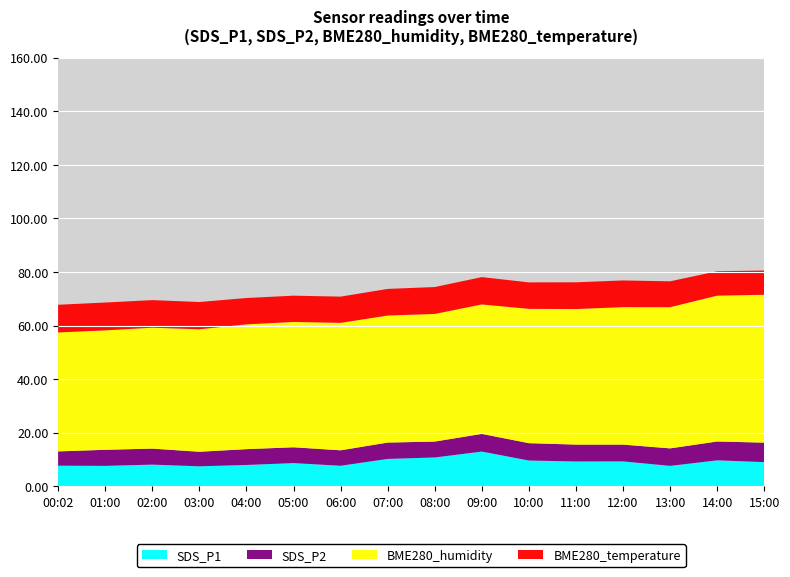

Reading left to right, extract all data points from this chart.

SDS_P1: 00:02=7.7	01:00=7.6	02:00=8.1	03:00=7.5	04:00=8.0	05:00=8.7	06:00=7.7	07:00=10.2	08:00=10.8	09:00=13.0	10:00=9.6	11:00=9.3	12:00=9.3	13:00=7.6	14:00=9.7	15:00=9.0
SDS_P2: 00:02=5.3	01:00=6.0	02:00=6.0	03:00=5.4	04:00=5.9	05:00=5.9	06:00=5.8	07:00=6.1	08:00=5.9	09:00=6.6	10:00=6.5	11:00=6.3	12:00=6.3	13:00=6.5	14:00=7.0	15:00=7.3
BME280_humidity: 00:02=44.4	01:00=44.6	02:00=45.1	03:00=45.7	04:00=46.6	05:00=46.8	06:00=47.6	07:00=47.4	08:00=47.6	09:00=48.3	10:00=50.1	11:00=50.6	12:00=51.3	13:00=52.7	14:00=54.4	15:00=55.2
BME280_temperature: 00:02=10.3	01:00=10.4	02:00=10.3	03:00=10.2	04:00=9.8	05:00=9.8	06:00=9.8	07:00=9.9	08:00=10.0	09:00=10.2	10:00=9.9	11:00=10.0	12:00=10.0	13:00=9.7	14:00=9.1	15:00=9.1